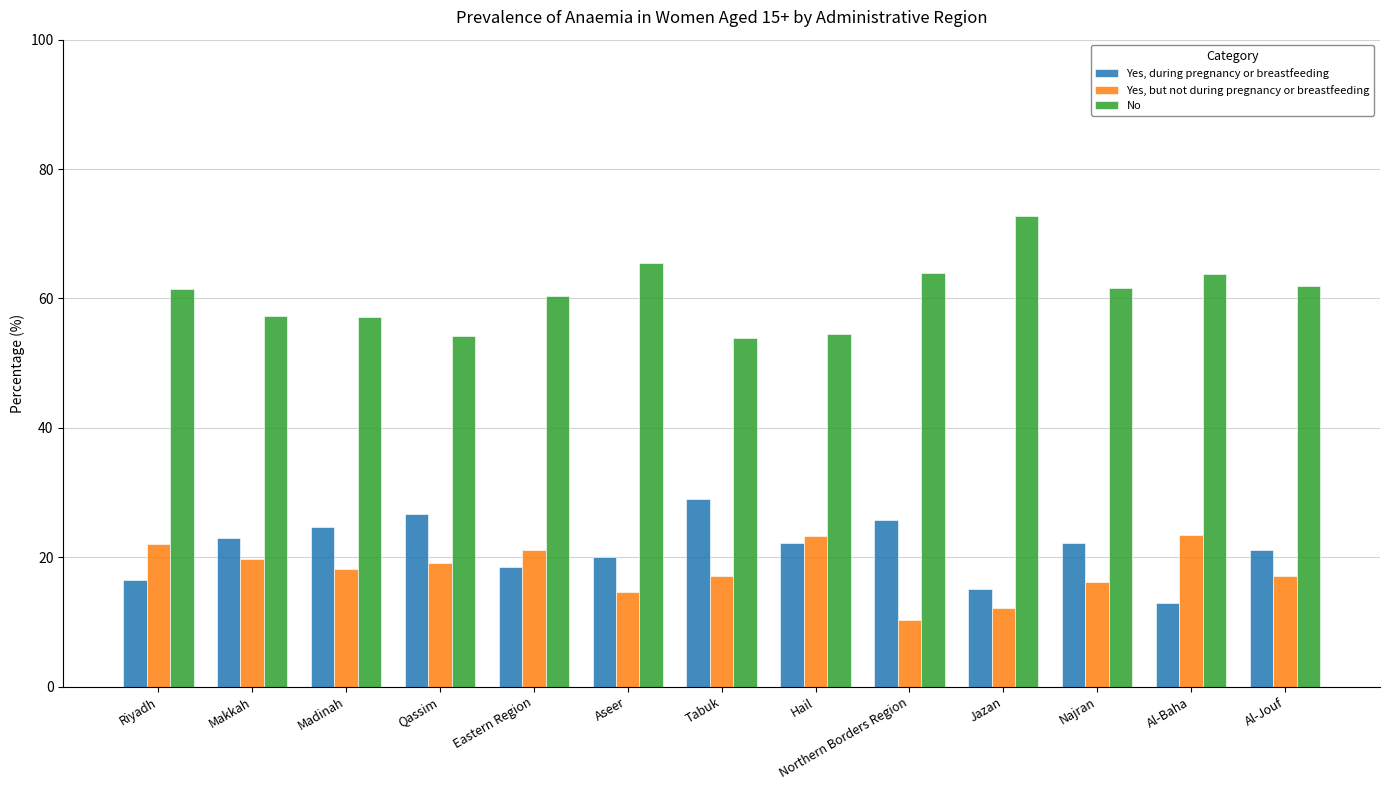

What is the difference between the Yes, but not during pregnancy or breastfeeding values at Northern Borders Region and Eastern Region?

10.9